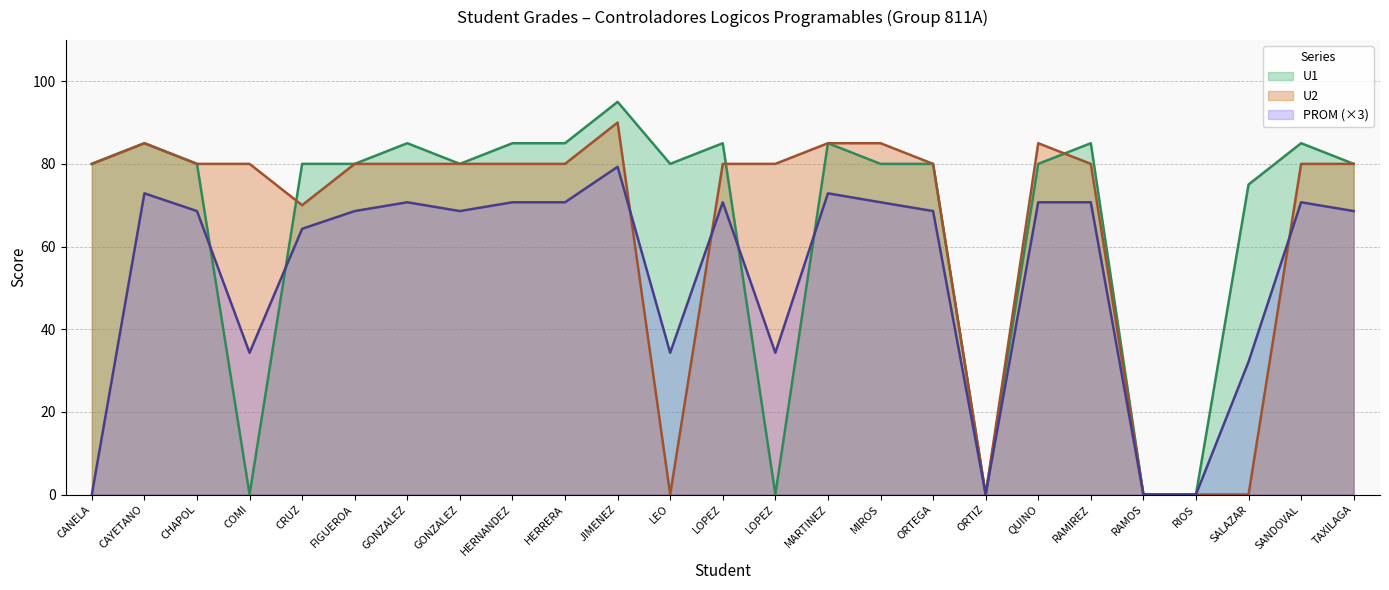

Count the number of categories in the chart.

25